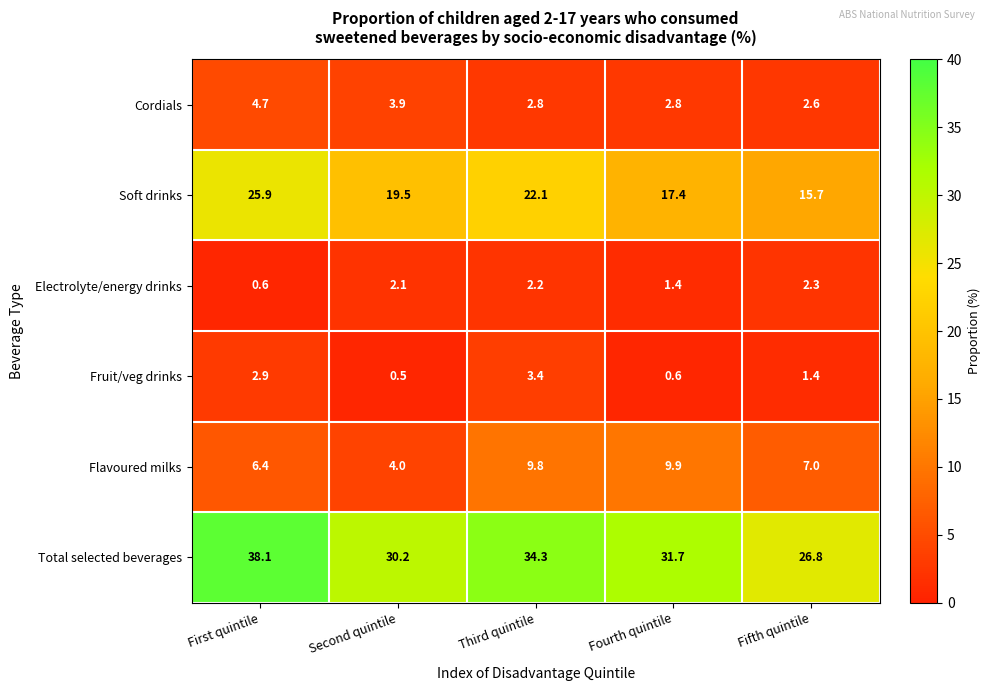

What is the difference between the maximum and second lowest values in the Electrolyte/energy drinks series?

0.9